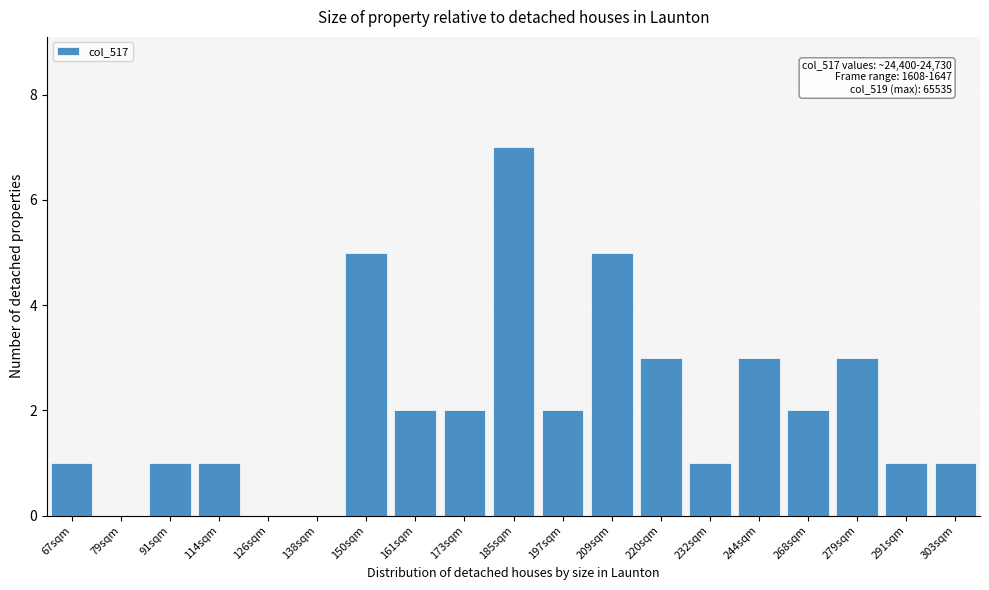

Reading left to right, what are all the values shown in this chart?

67sqm=1	79sqm=0	91sqm=1	114sqm=1	126sqm=0	138sqm=0	150sqm=5	161sqm=2	173sqm=2	185sqm=7	197sqm=2	209sqm=5	220sqm=3	232sqm=1	244sqm=3	268sqm=2	279sqm=3	291sqm=1	303sqm=1